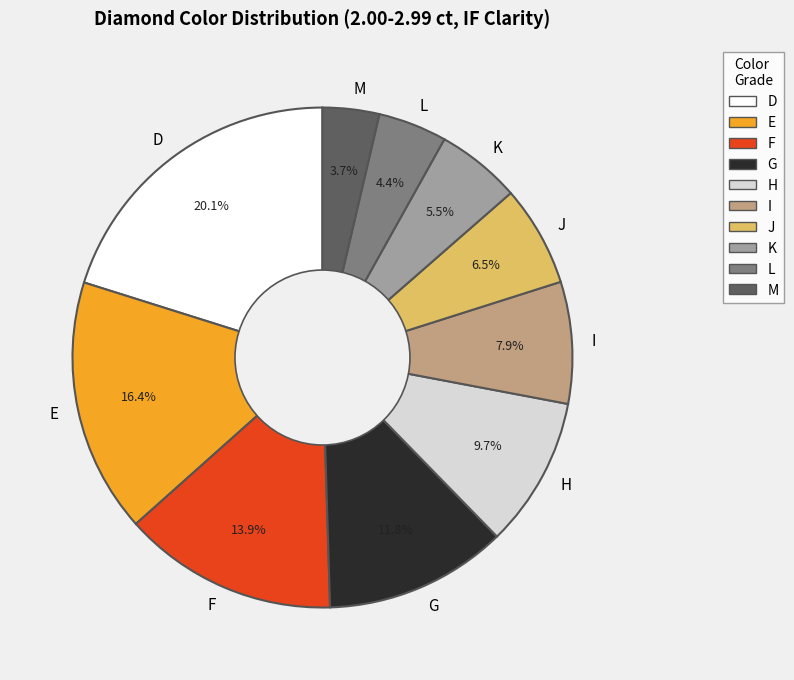

Is it true that L is 15% of the pie?

False